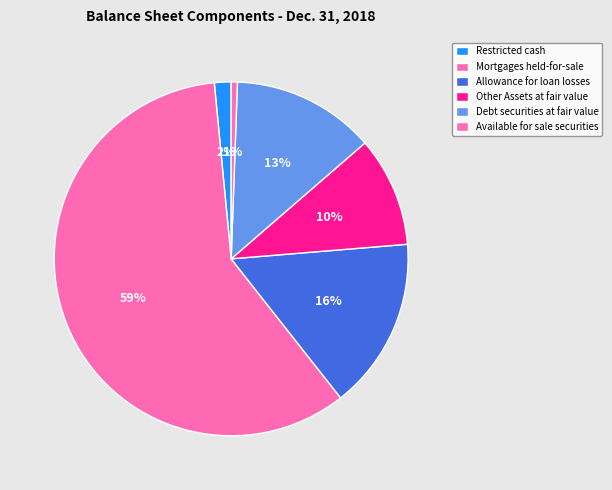

What is the majority slice?

Mortgages held-for-sale